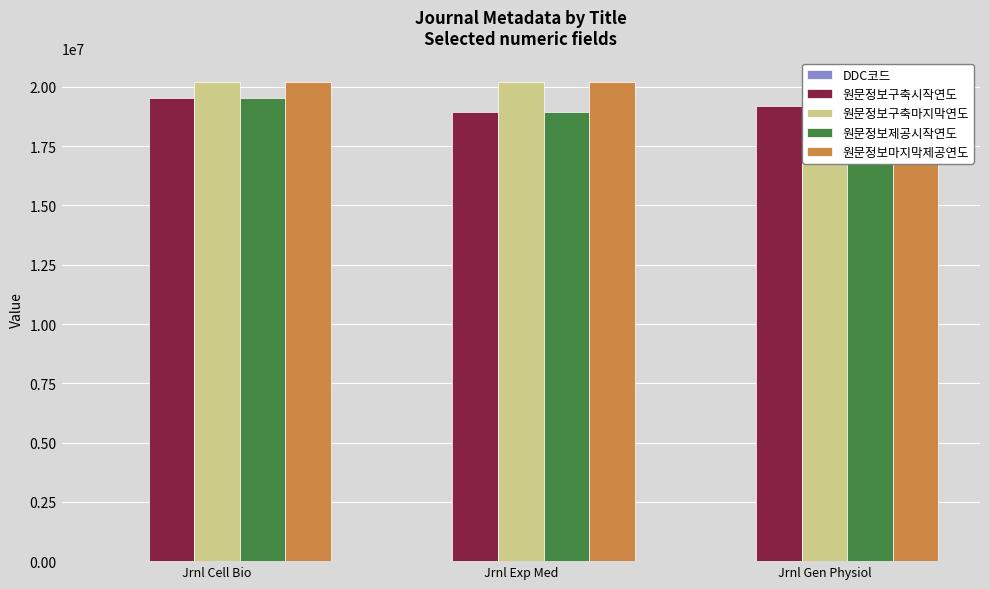

Which series has the widest spread of values?

원문정보구축시작연도